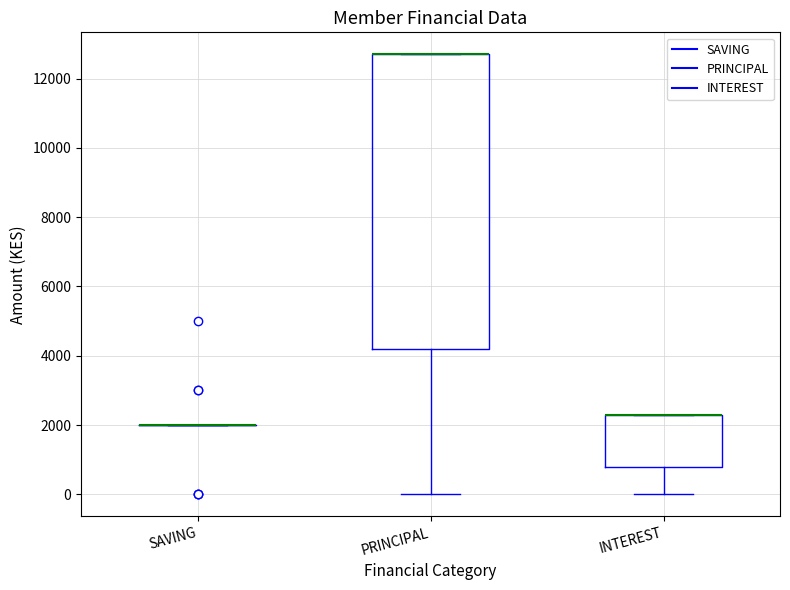

Reading left to right, read every box against the y-axis: the position of its median line, the range the box covers, and the ends of its whiskers. The values are not printed on the chart, so give them approximately, as read against the axis.

SAVING: box collapsed to a line at 2000, whiskers 2000 to 2000
PRINCIPAL: median 12800 (drawn on the box's upper edge), box 4200 to 12800, whiskers 0 to 12800
INTEREST: median 2400 (drawn on the box's upper edge), box 800 to 2400, whiskers 0 to 2400